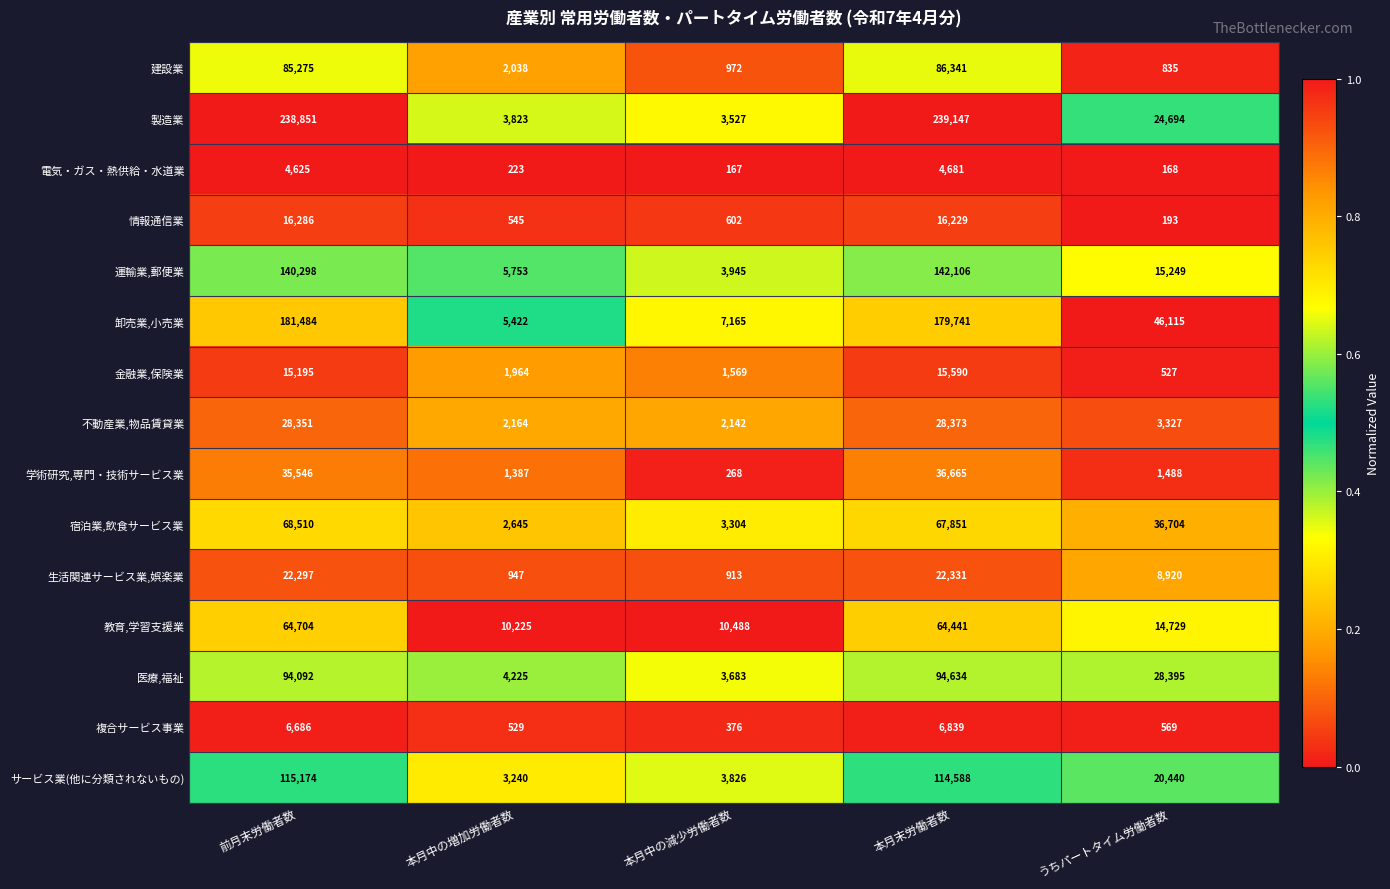

How many data points does each series have?

5